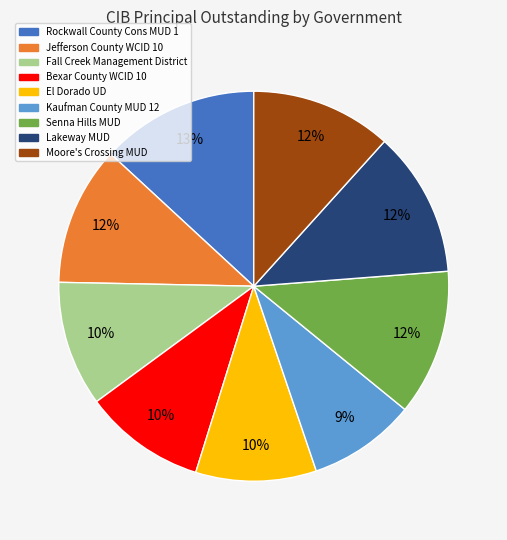

How many segments does this pie chart have?

9